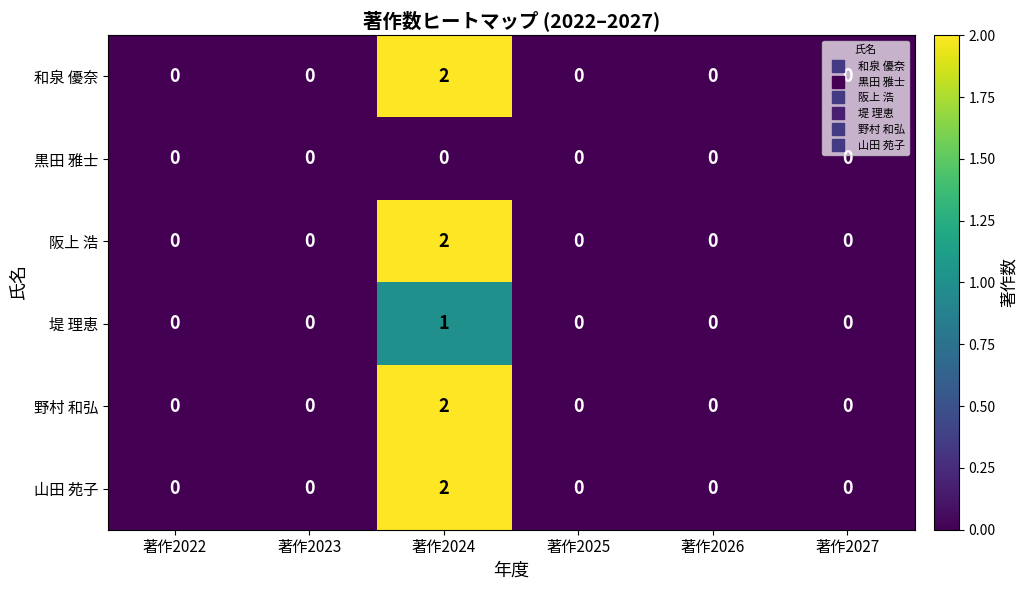

Count the 山田 苑子 values in the range 0 to 1.

5